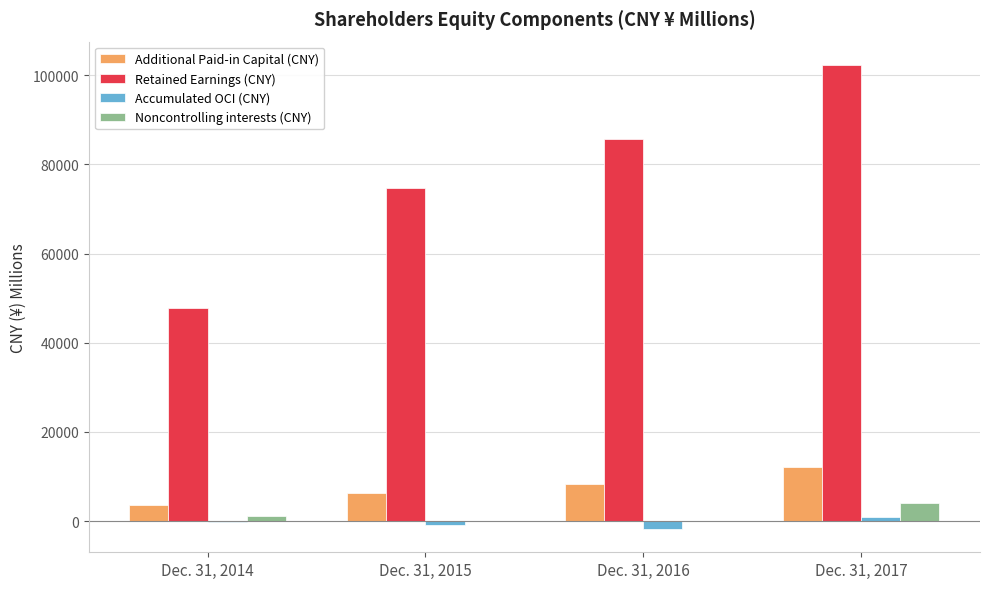

Count the number of data series in this chart.

4